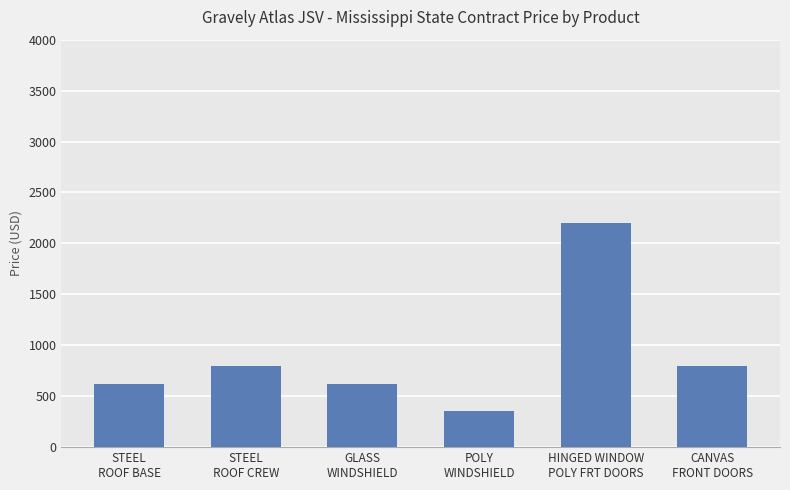

What is the label of the 6th bar from the left?

CANVAS
FRONT DOORS